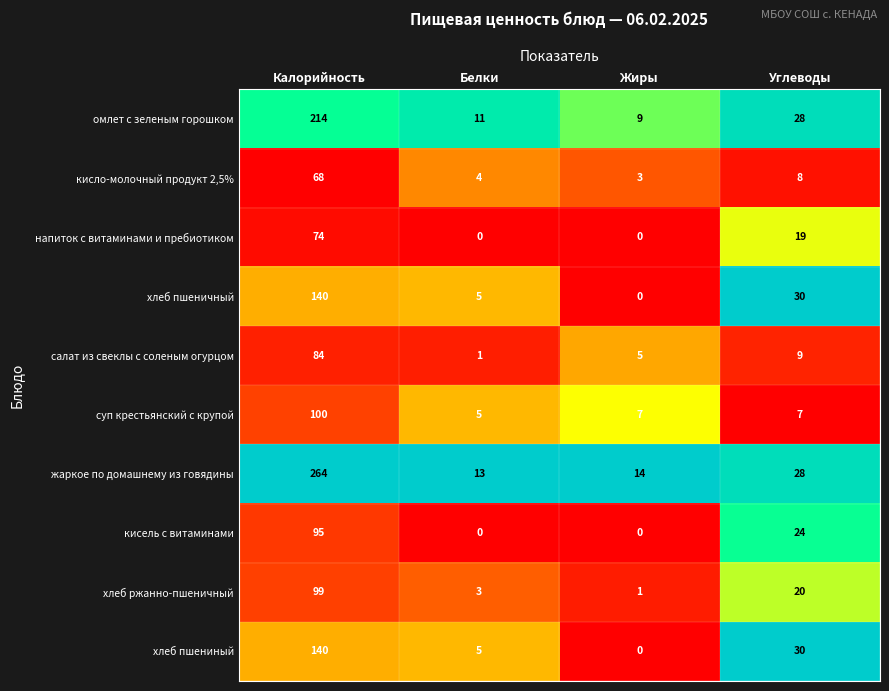

Which series has the largest range (max minus min)?

жаркое по домашнему из говядины